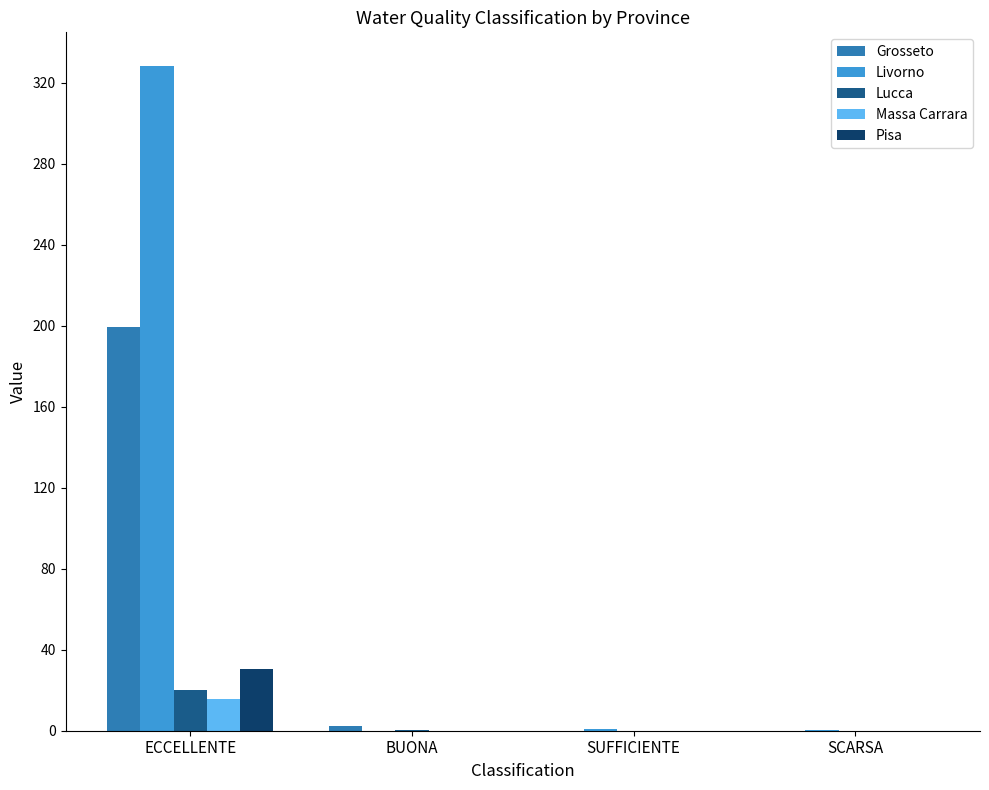

What are all the series names shown in the legend?

Grosseto, Livorno, Lucca, Massa Carrara, Pisa